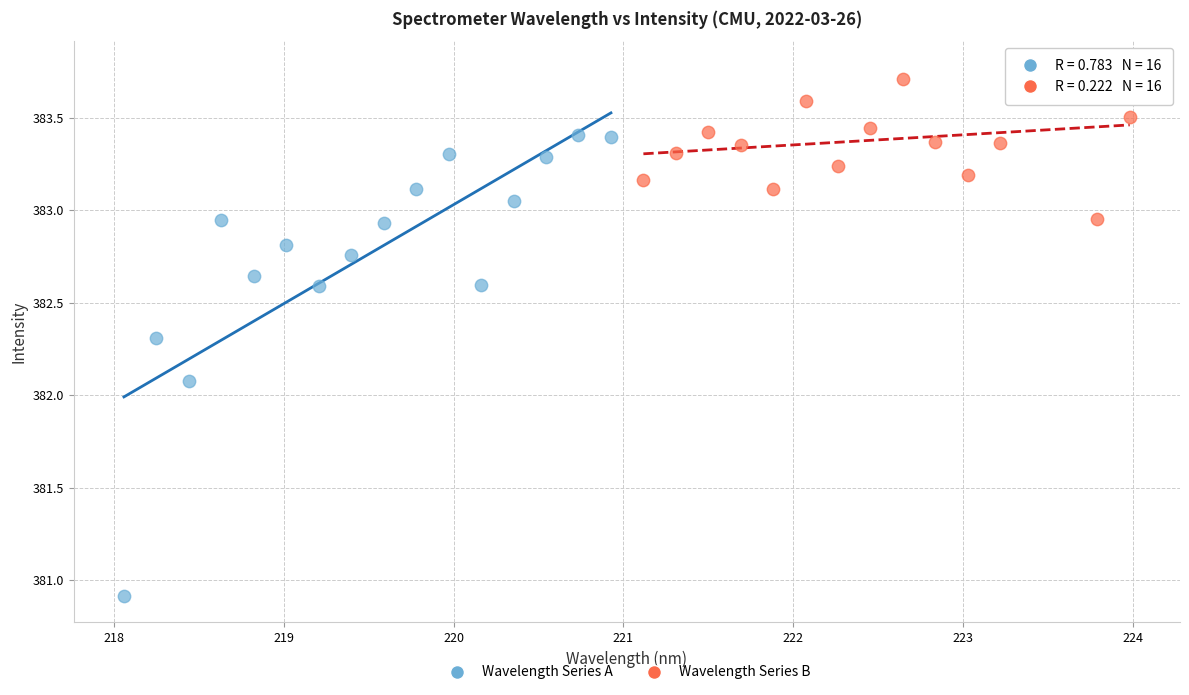

Which series contains the highest Y value?

Wavelength Series B